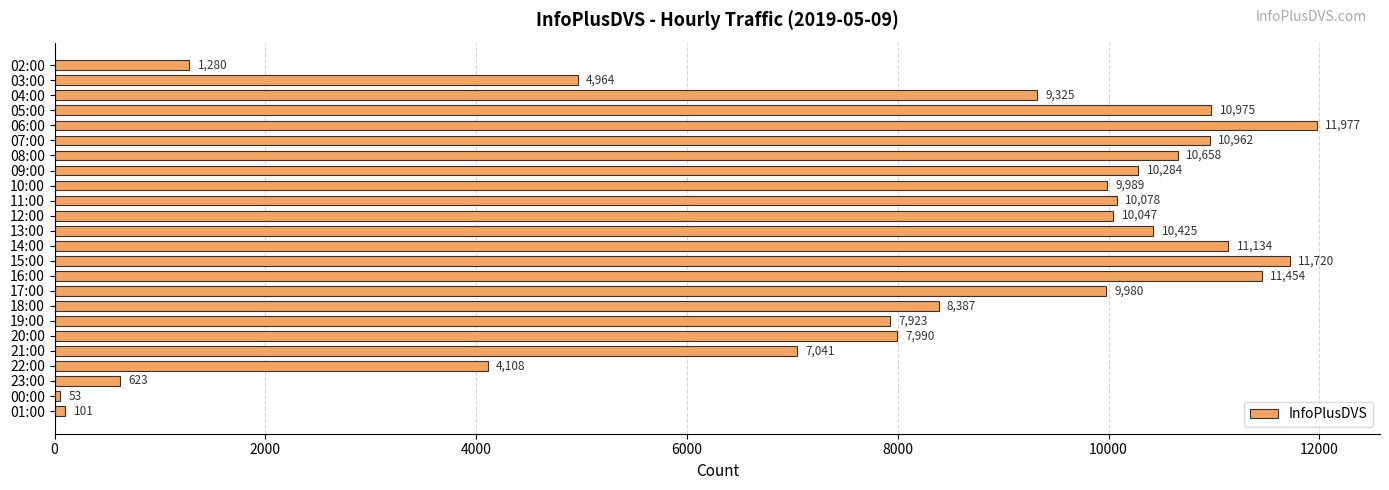

What is the approximate value at 20:00?

7990